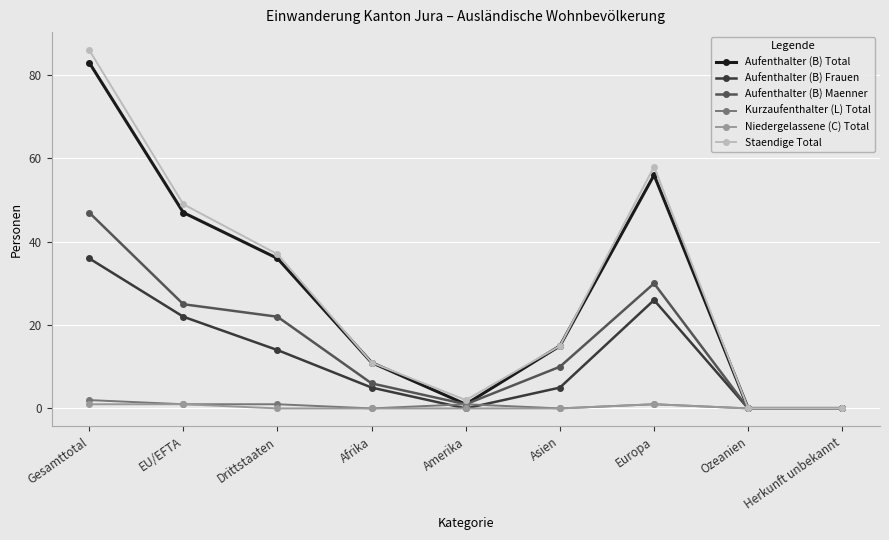

The value of Aufenthalter (B) Total at Europa is 56. True or false?

True